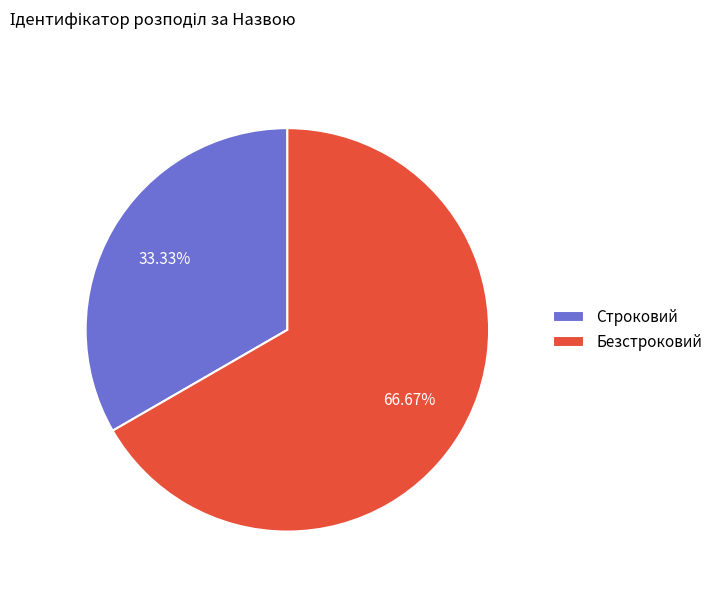

Count the number of slices in the pie.

2